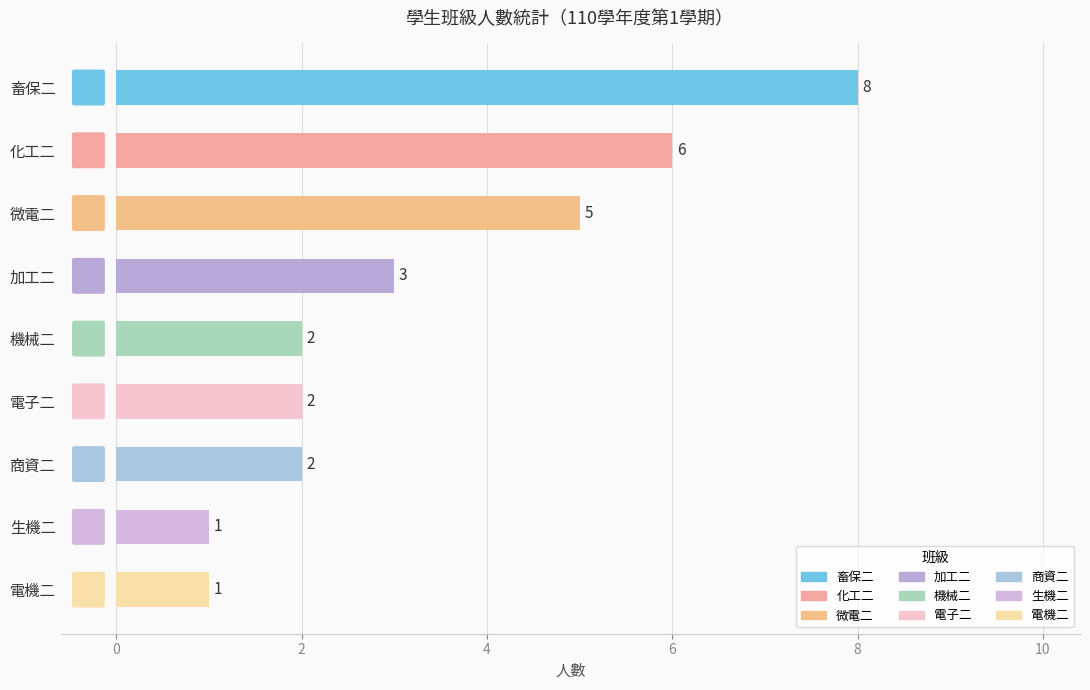

Count the values in the range 2 to 5.

5